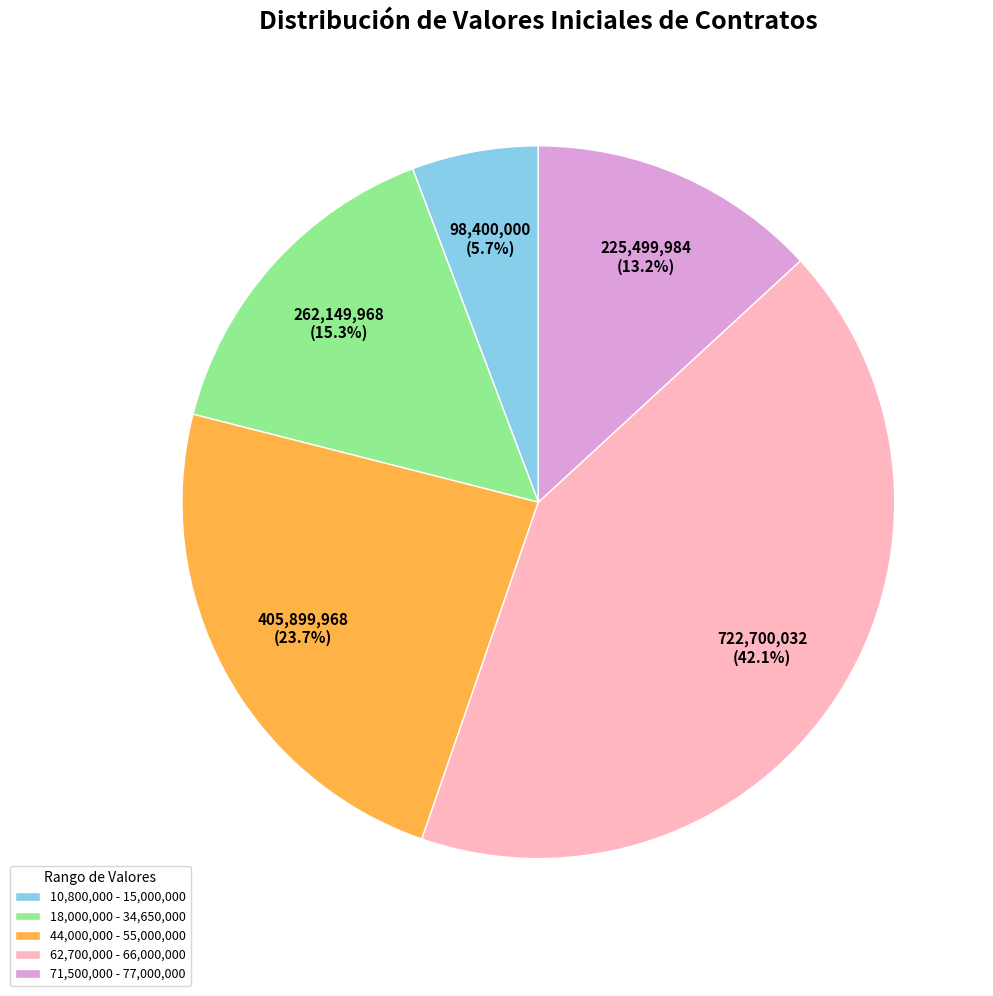

Rank the categories by value from lowest to highest.

10,800,000 - 15,000,000, 71,500,000 - 77,000,000, 18,000,000 - 34,650,000, 44,000,000 - 55,000,000, 62,700,000 - 66,000,000